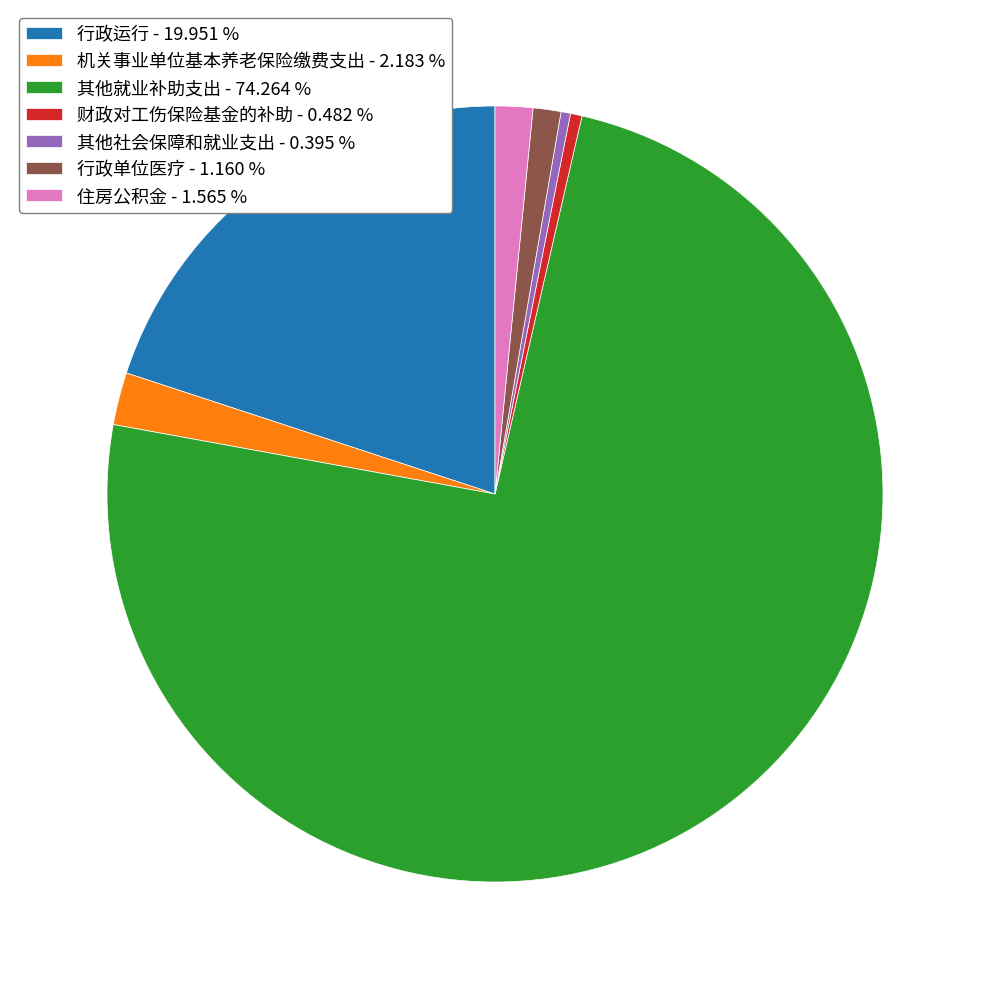

Between 机关事业单位基本养老保险缴费支出 - 2.183 % and 住房公积金 - 1.565 %, which is larger?

机关事业单位基本养老保险缴费支出 - 2.183 %